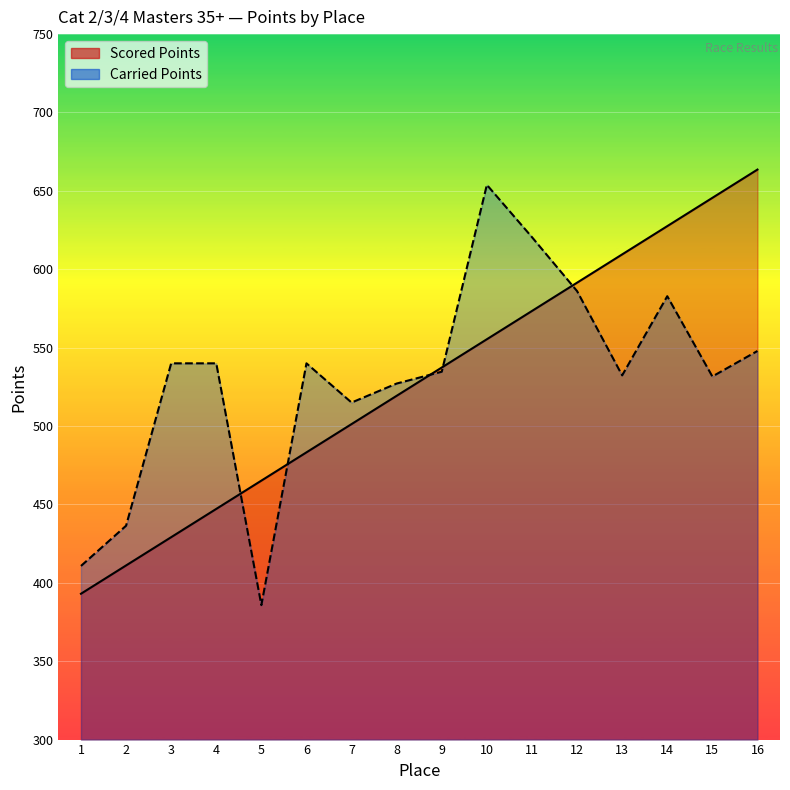

What is the minimum value for Carried Points?

385.8